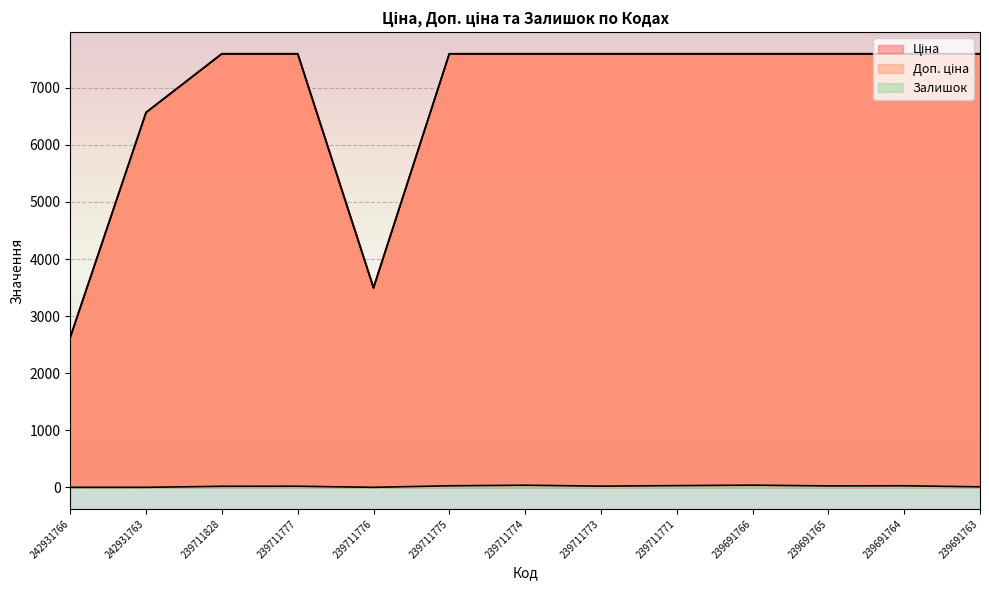

What is the sum of the Залишок values at 239691766 and 242931766?

38.0